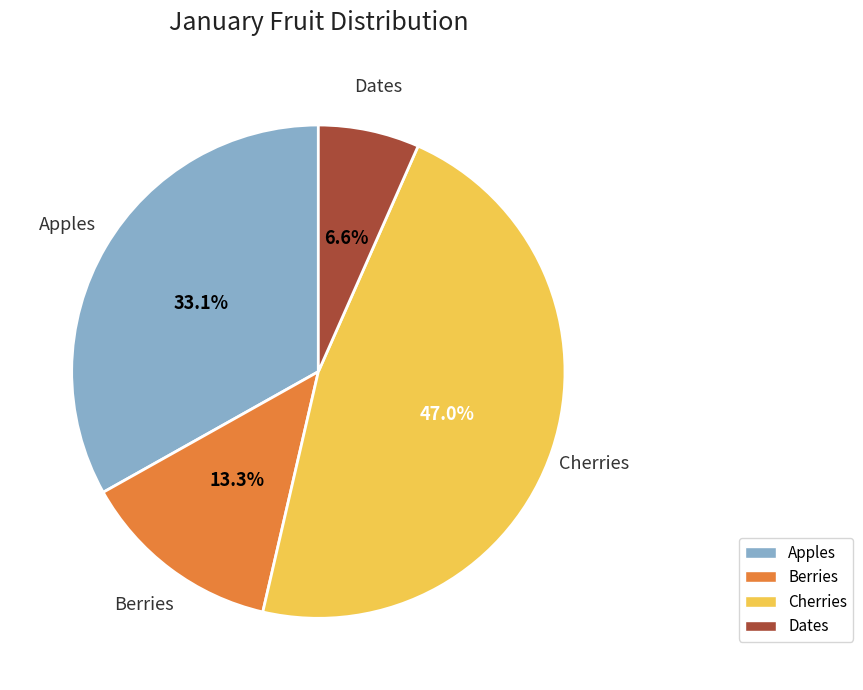

Is Dates the majority of the pie?

No